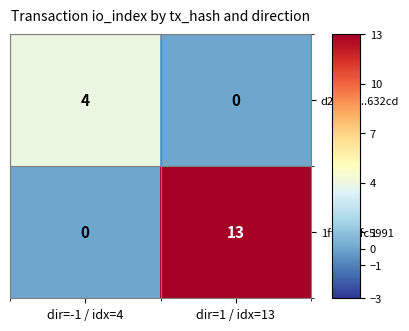

At dir=-1 / idx=4, list the series in order from smallest to largest.

1fff5c...fc5991, d21521...632cd